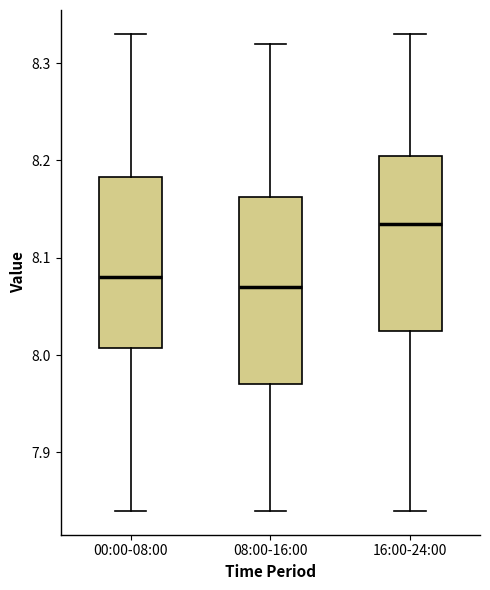

Which box is the tallest, from its lower edge to its upper edge?

08:00-16:00